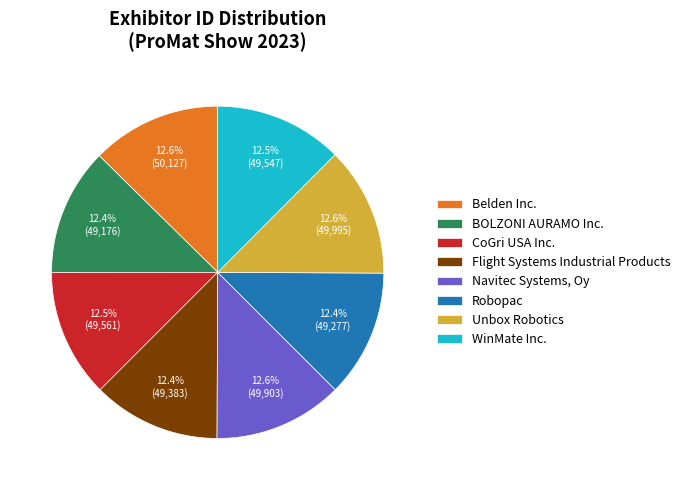

How many slices are in this pie chart?

8